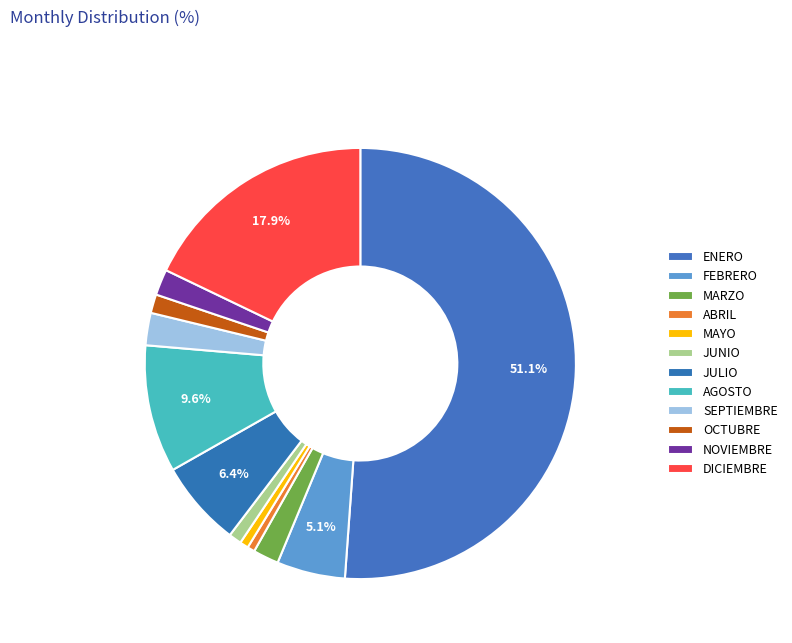

Which category has the smallest portion of the pie?

ABRIL